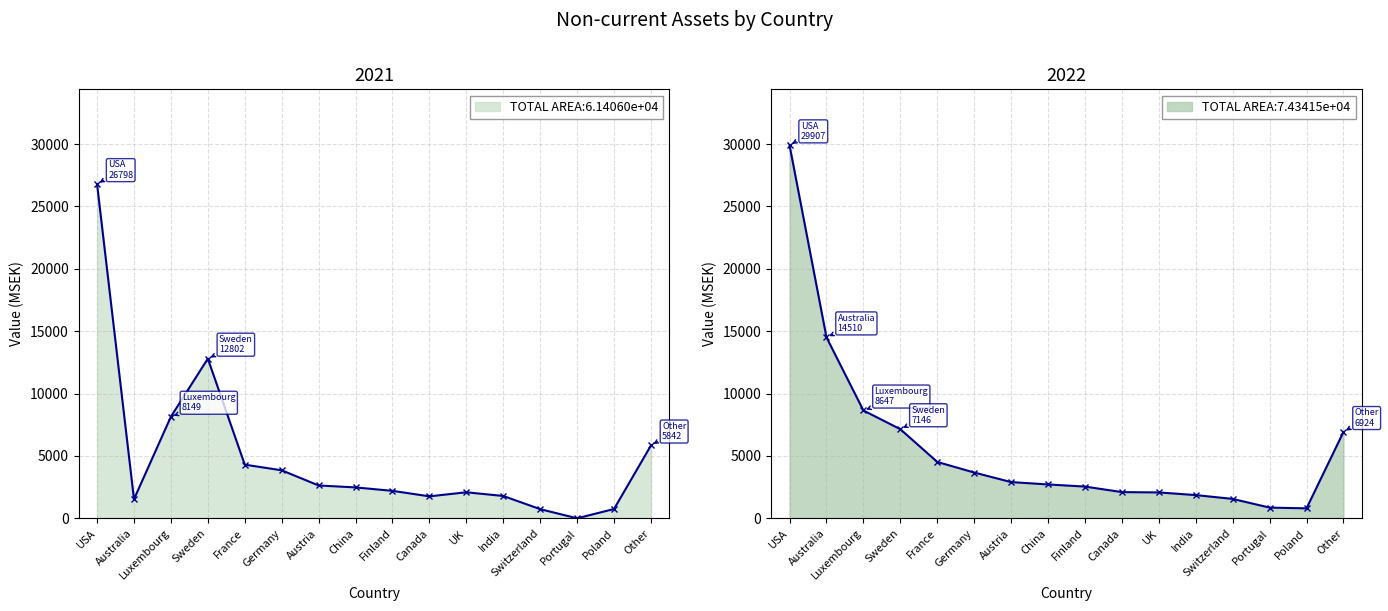

Which series has the widest spread of values?

2022